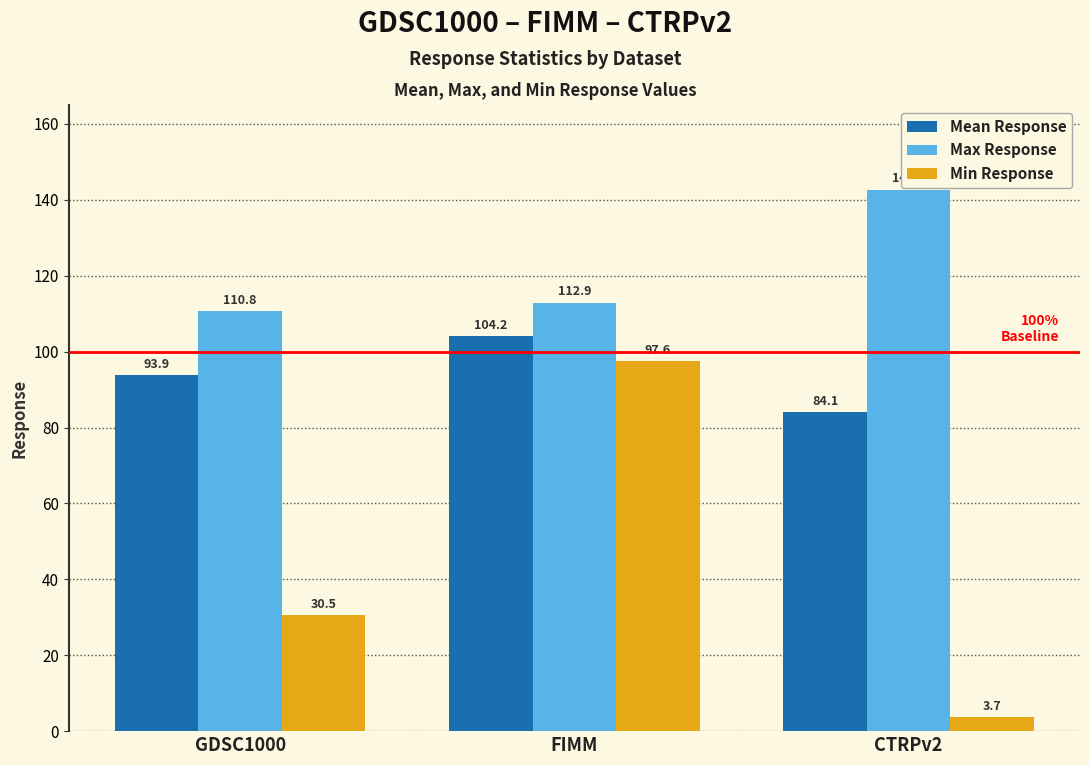

At which category is the sum across all series the highest?

FIMM